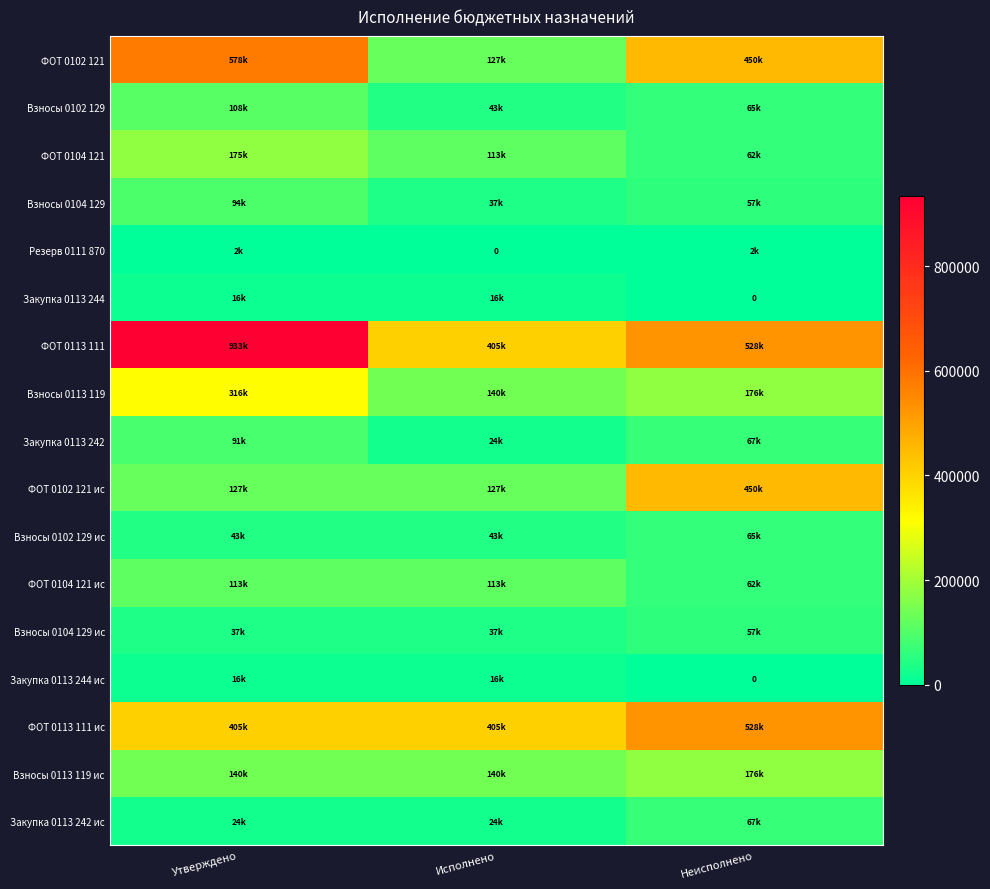

Which has a higher value, Утверждено or Исполнено?

Утверждено